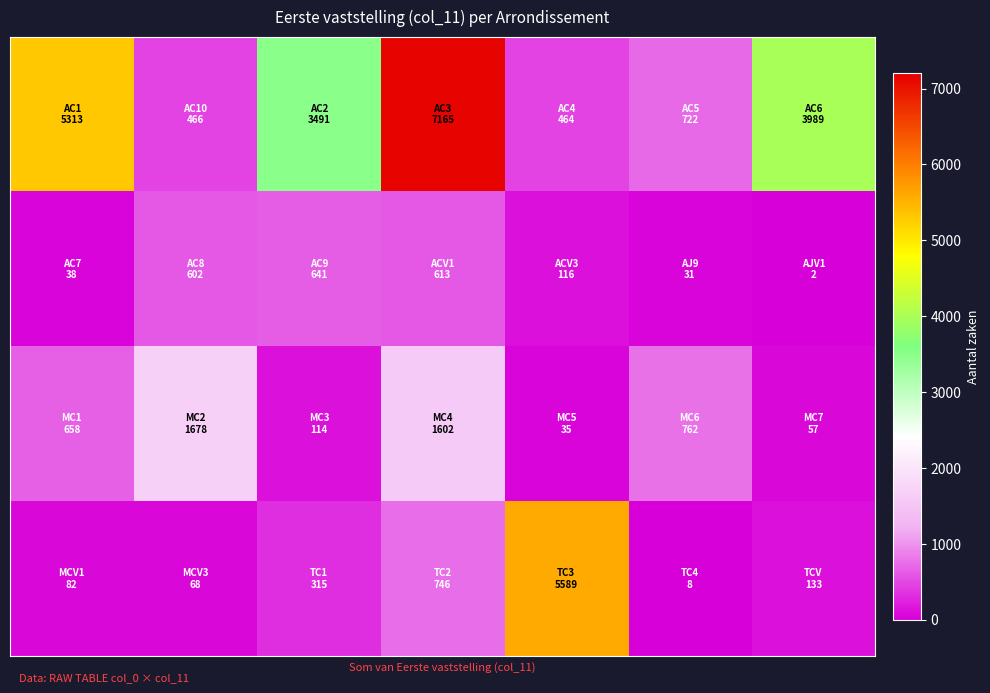

How many categories are shown in the chart?

7